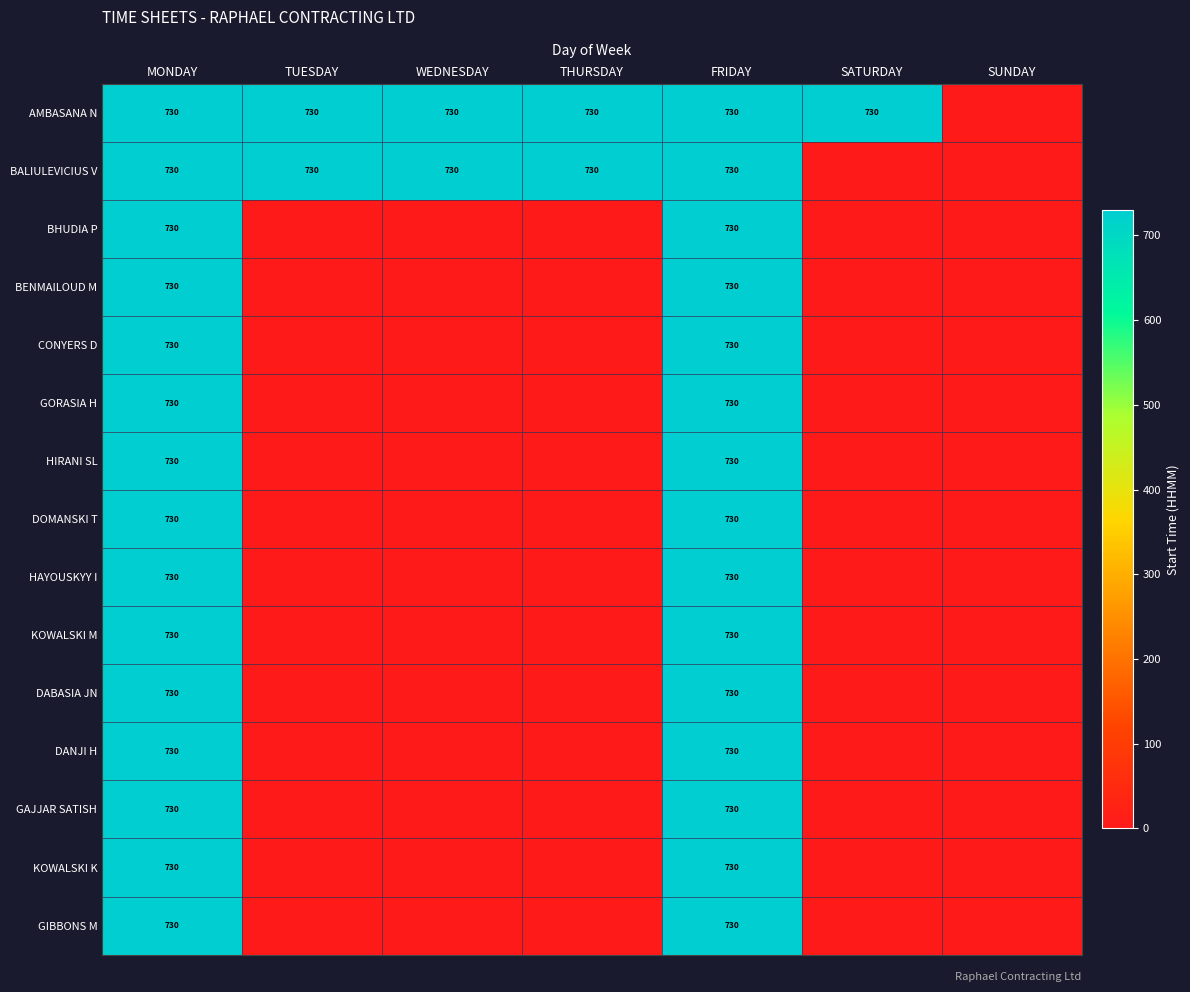

What is the greatest value displayed?

730